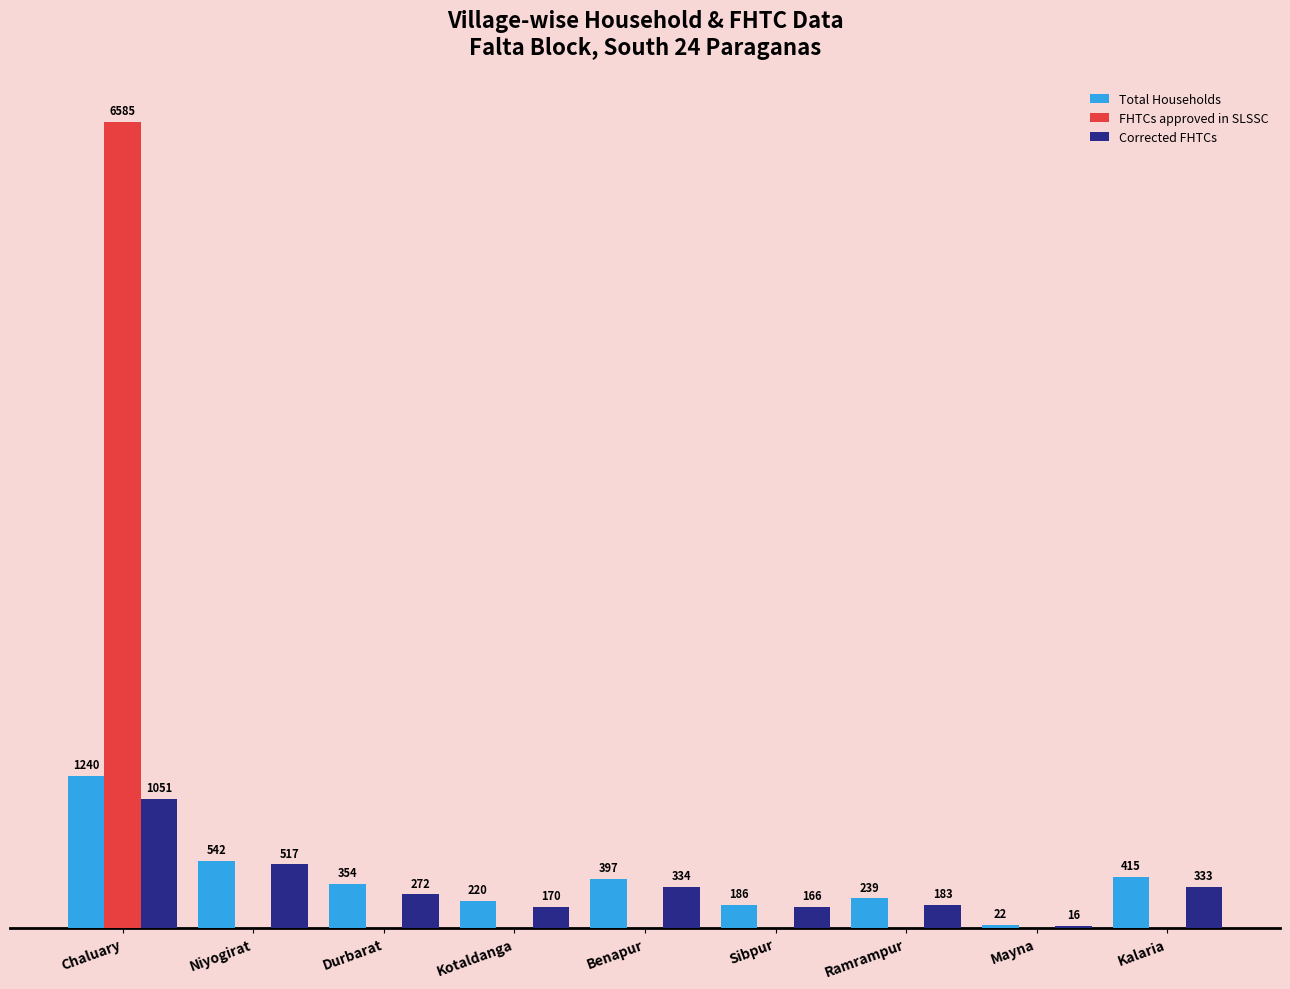

Is the value of Total Households at Ramrampur greater than the value of FHTCs approved in SLSSC at Durbarat?

Yes